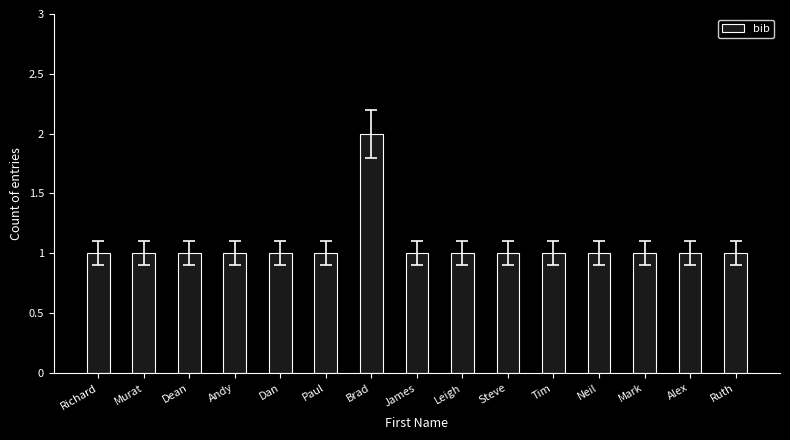

What is the sum of all values?

16